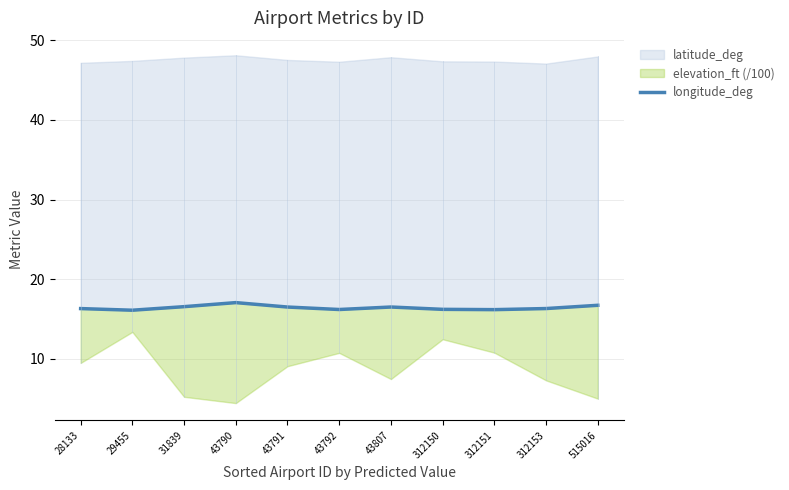

How many data points does each series have?

11